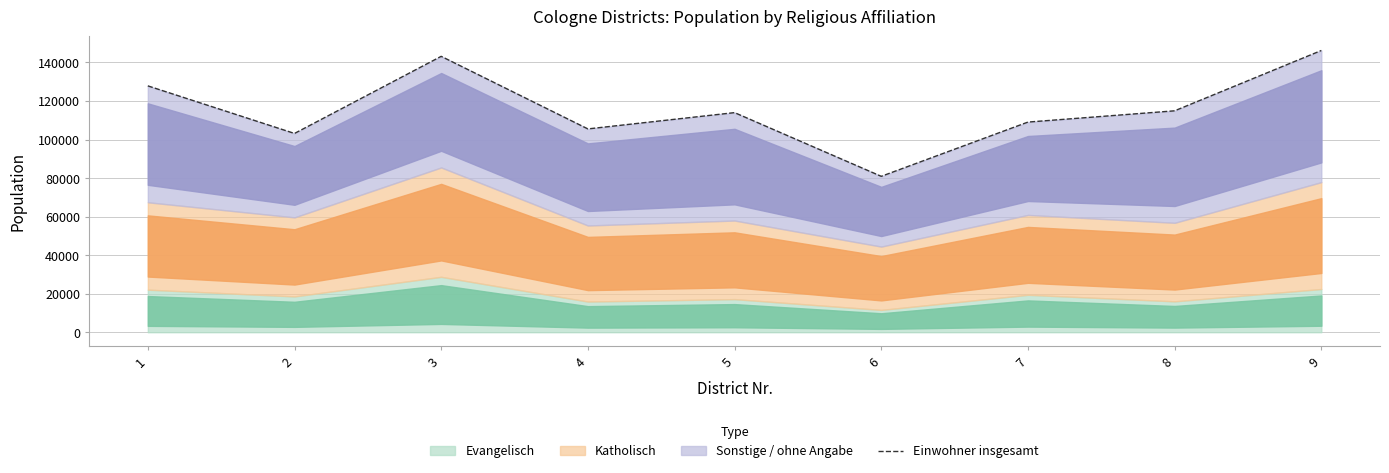

The chart shows a value of 81899 at 3. True or false?

False